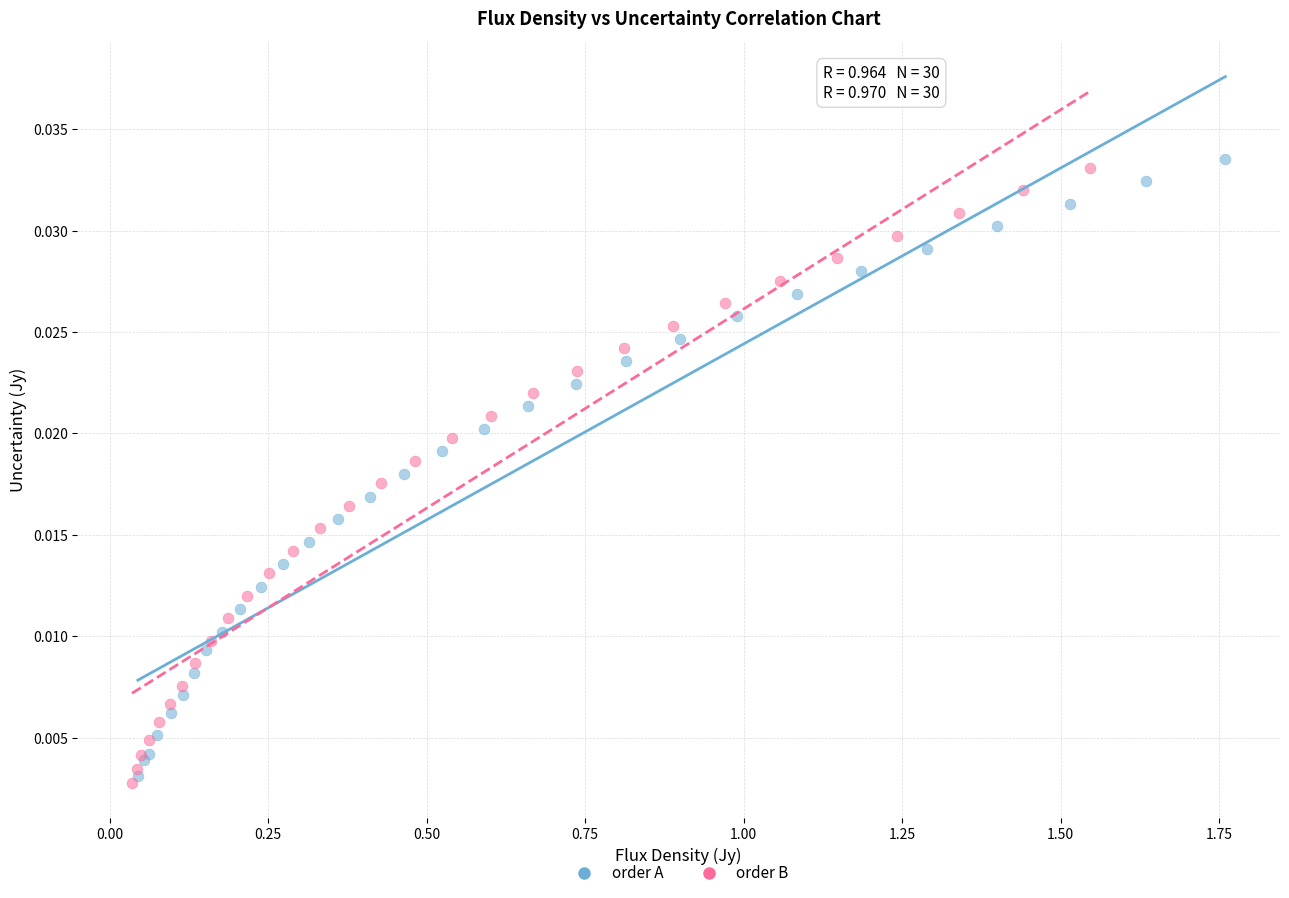

Which series has the largest Y range (max minus min)?

order A